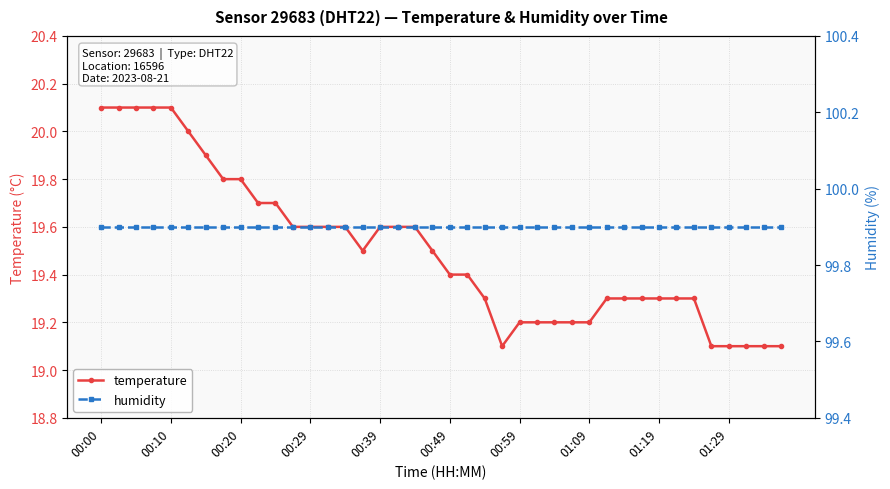

True or false: temperature has a value of 6.7 at 00:49.

False